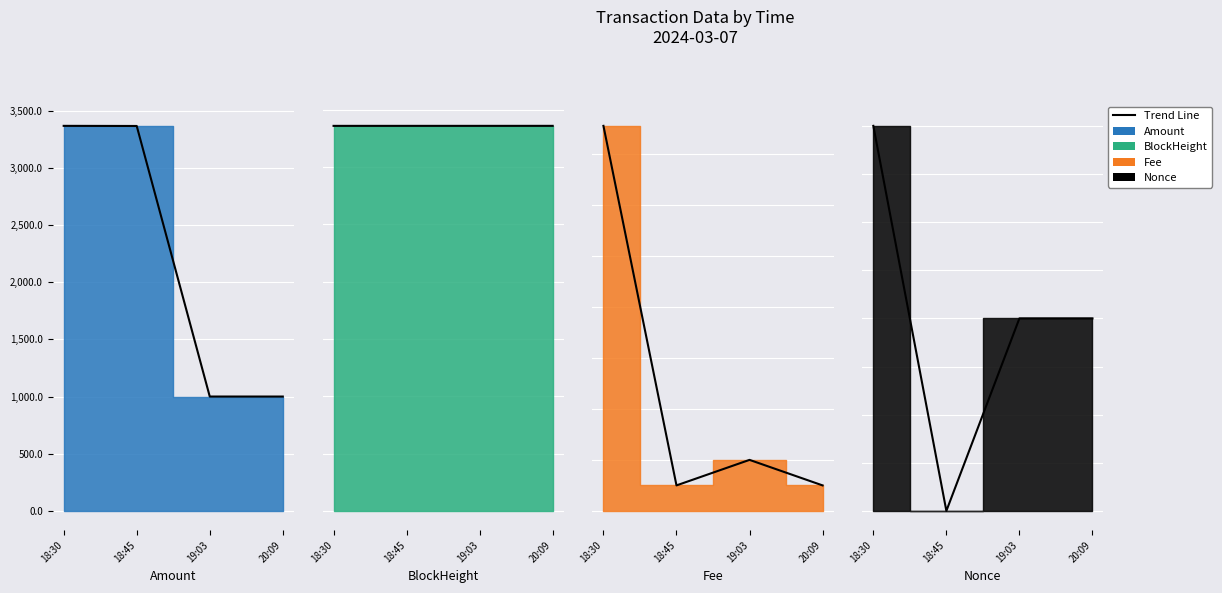

How many points are lower than both their immediate neighbors (excluding endpoints)?

1